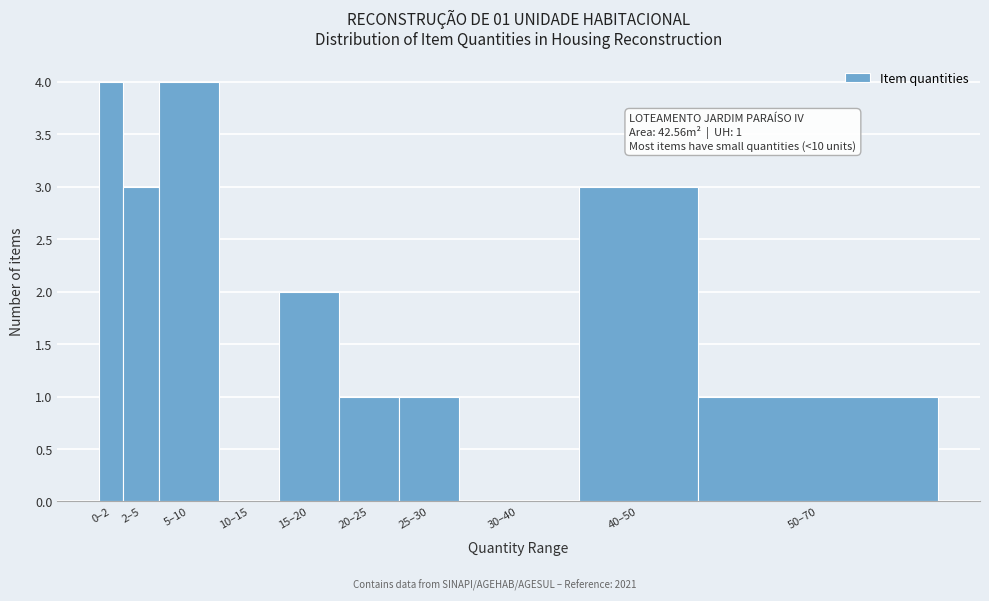

Reading left to right, extract all data points from this chart.

0–2=4	2–5=3	5–10=4	10–15=0	15–20=2	20–25=1	25–30=1	30–40=0	40–50=3	50–70=1